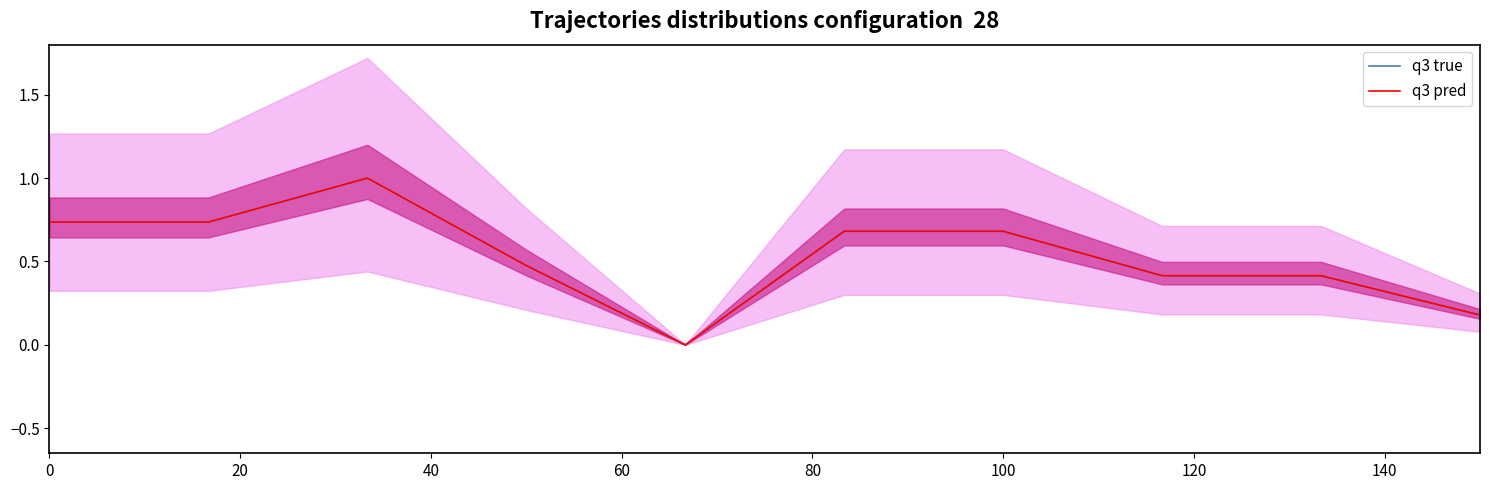

What is the average value of the q3 pred series?

0.5